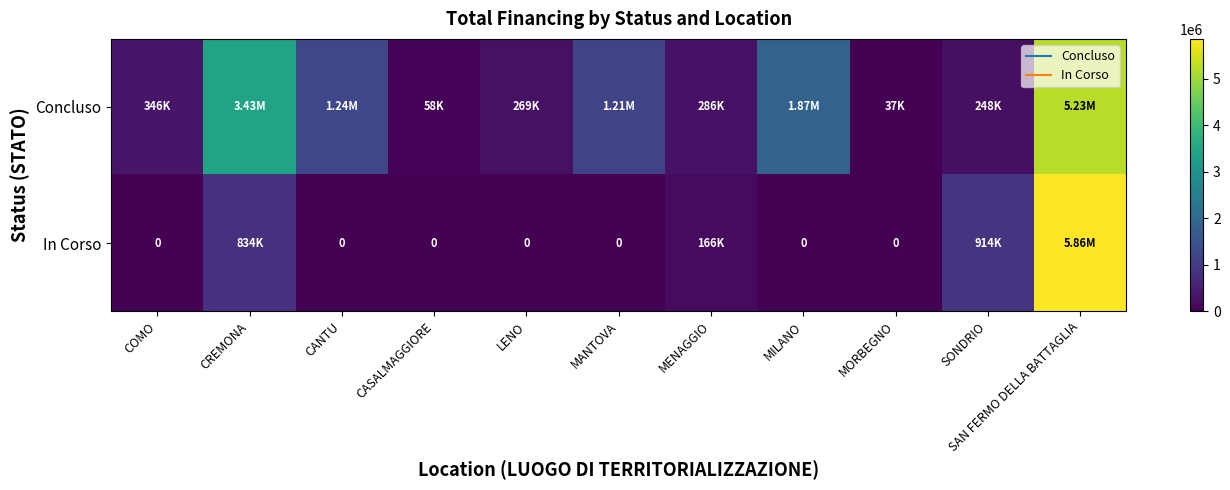

What is the average value of the Concluso series?

1293178.1